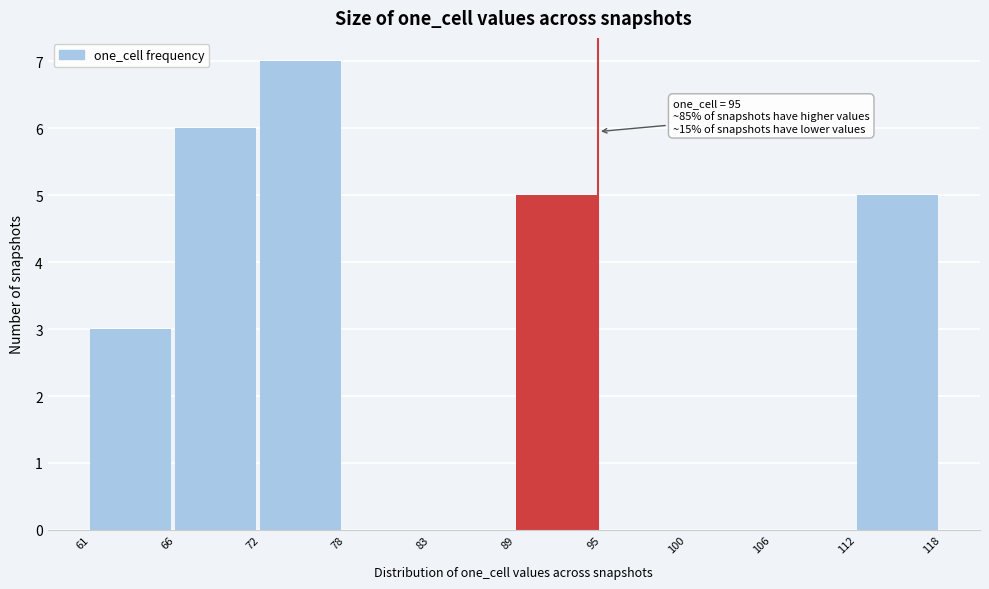

Reading left to right, list all the values displayed in this chart.

61=3	66=6	72=7	78=0	83=0	89=5	95=0	100=0	106=0	112=5